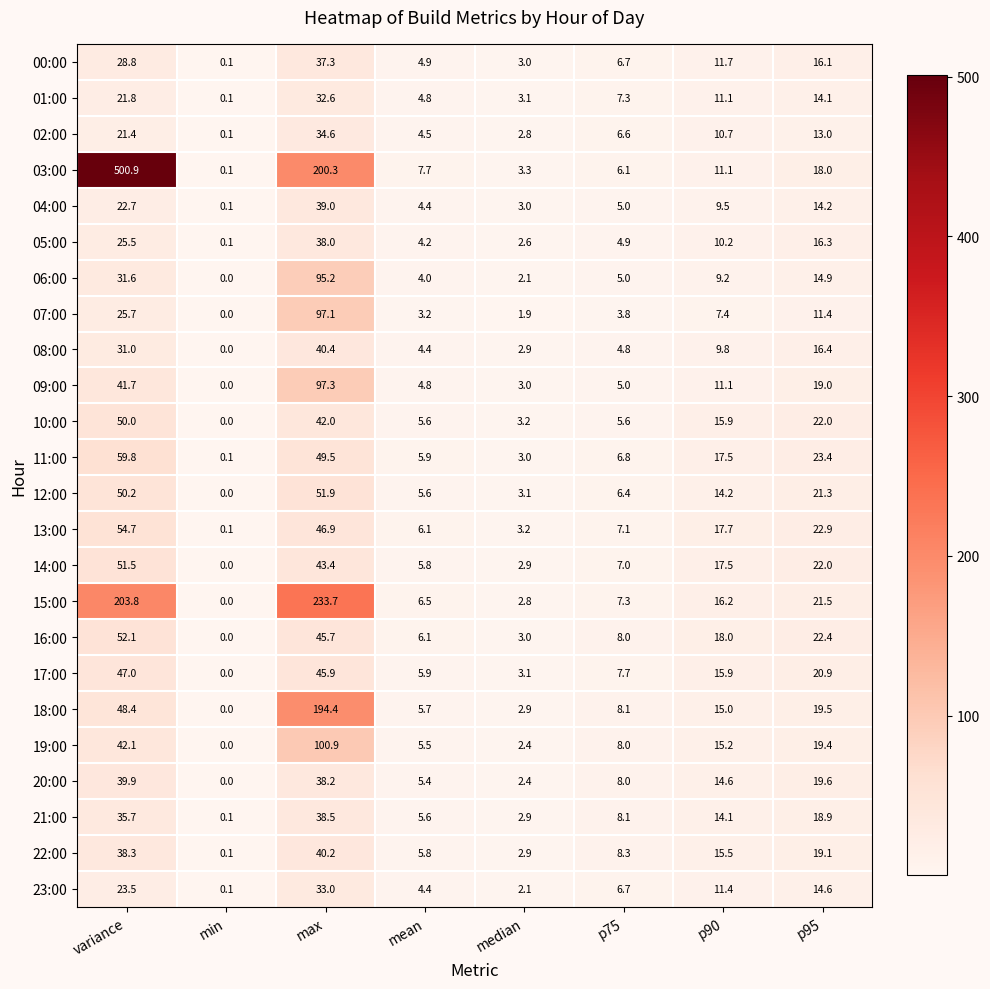

Read the 12:00 value at median.

3.1